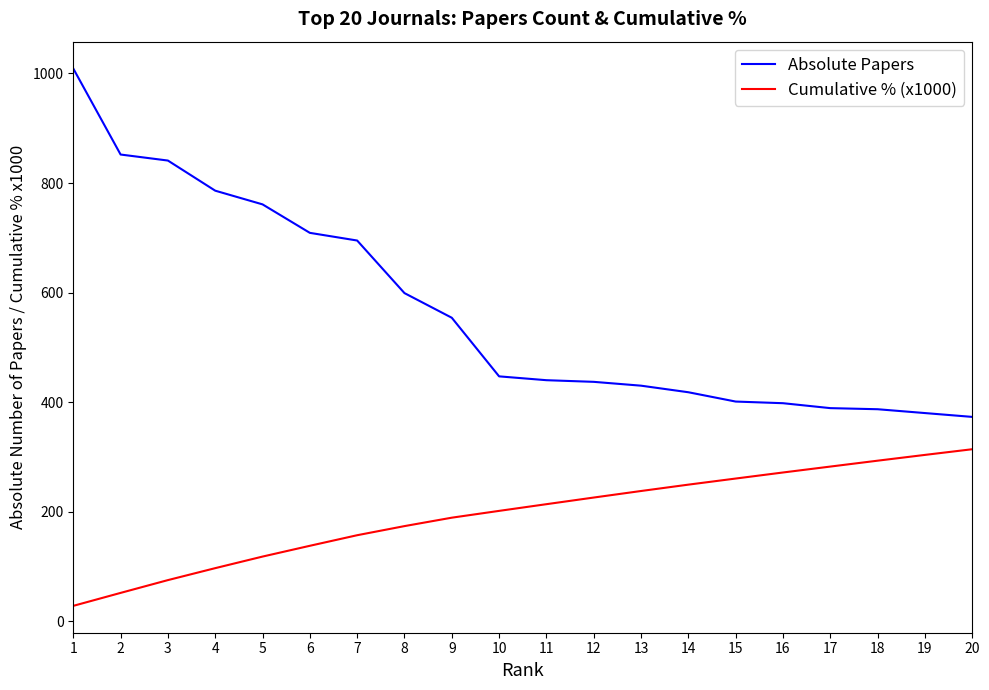

Does the chart have visible grid lines?

No